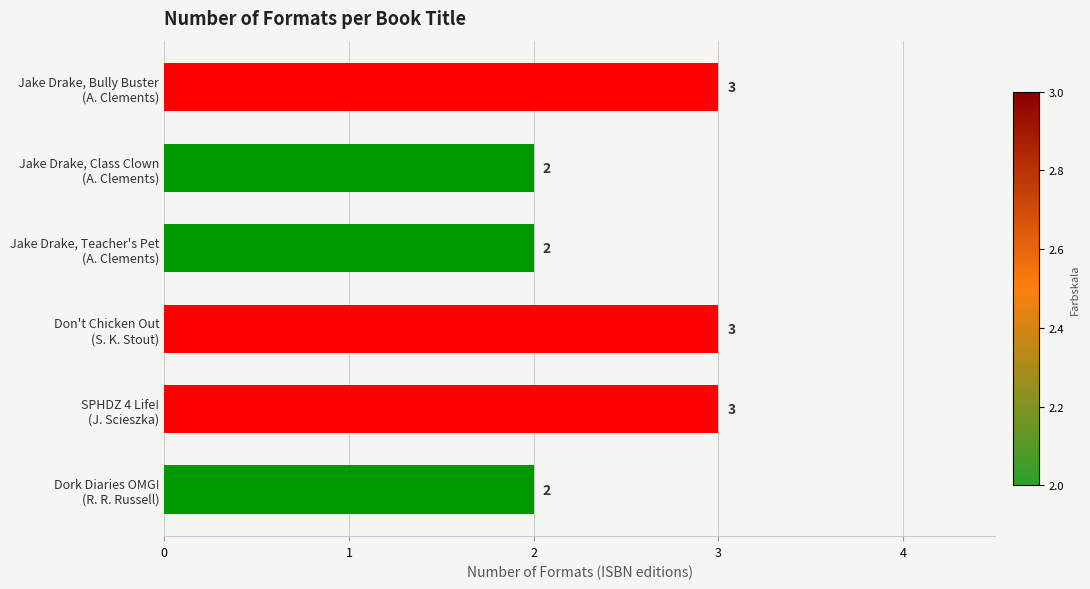

What is the sum of all values?

15